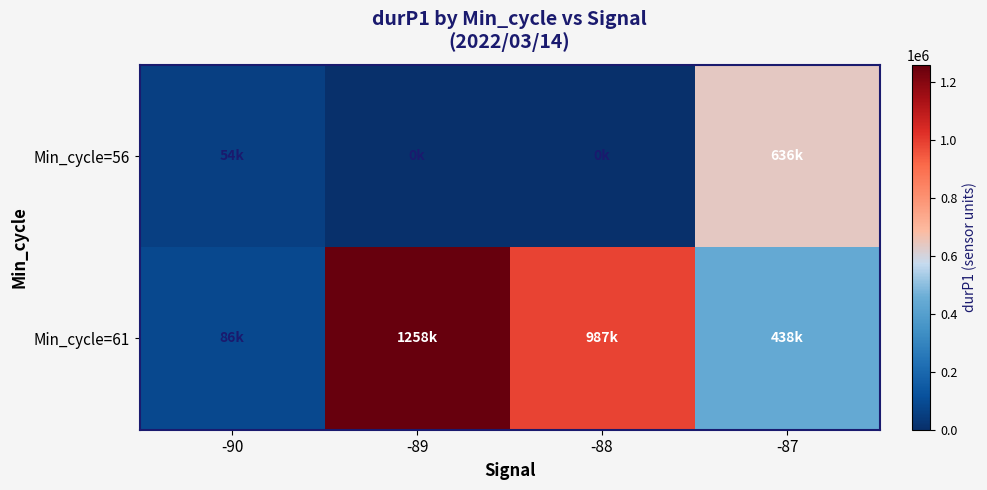

Which series has the largest range (max minus min)?

Min_cycle=61